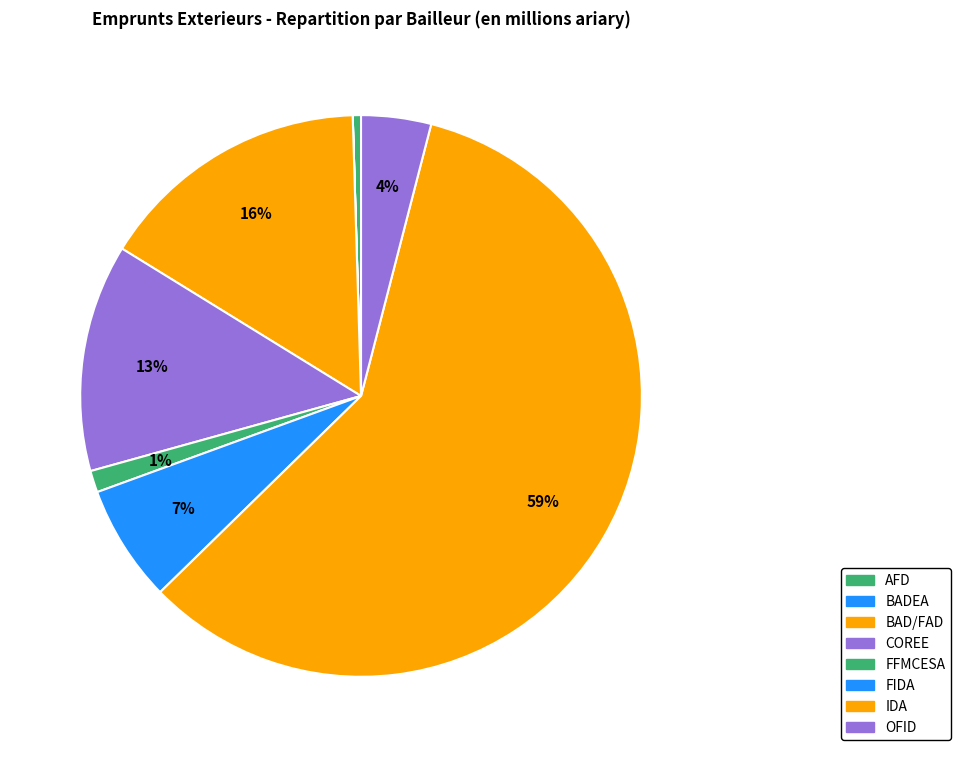

To the nearest percent, what percentage of the pie is IDA?

59%